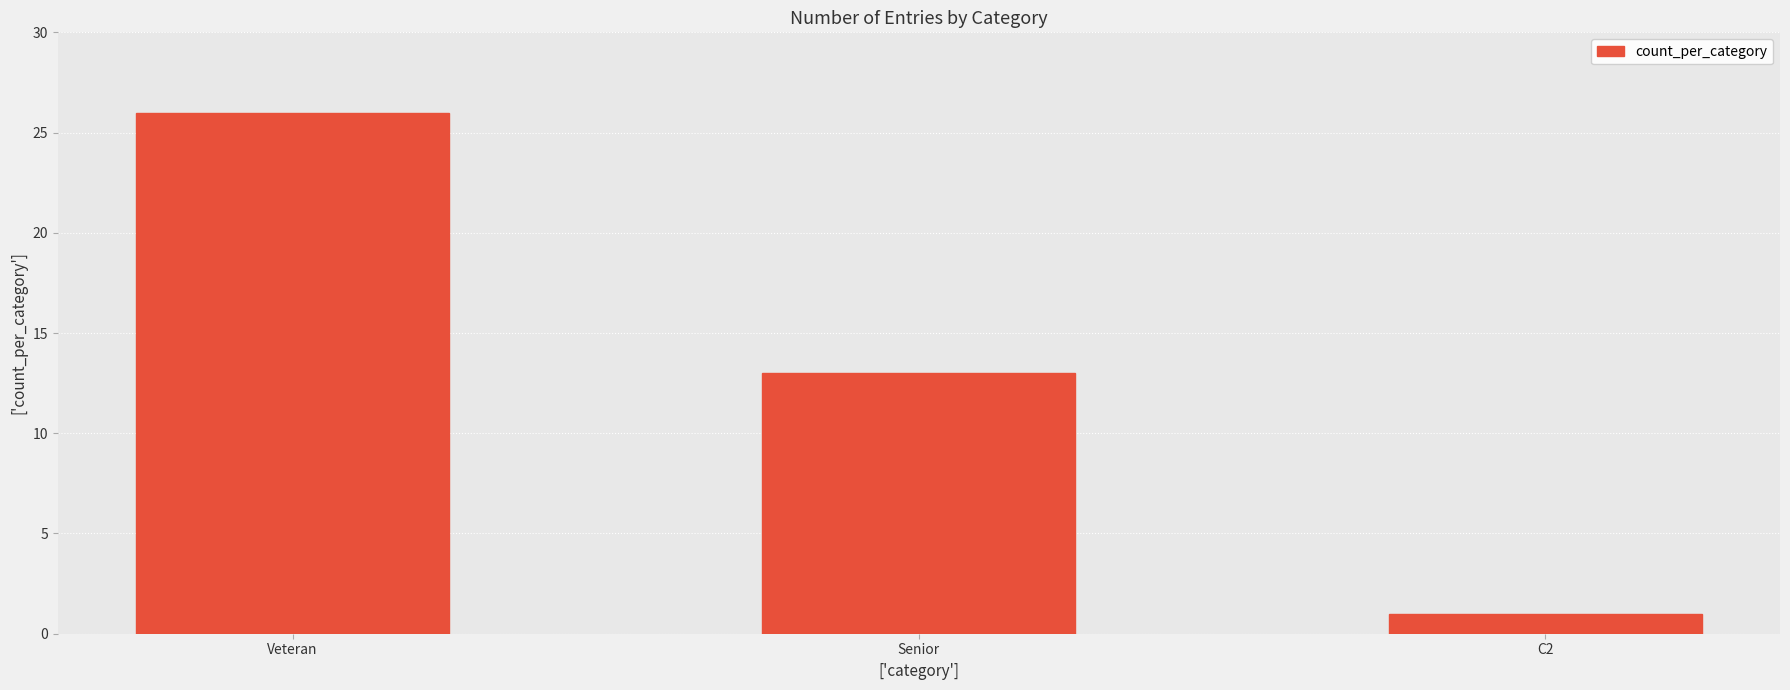

What position from the right is Senior?

2